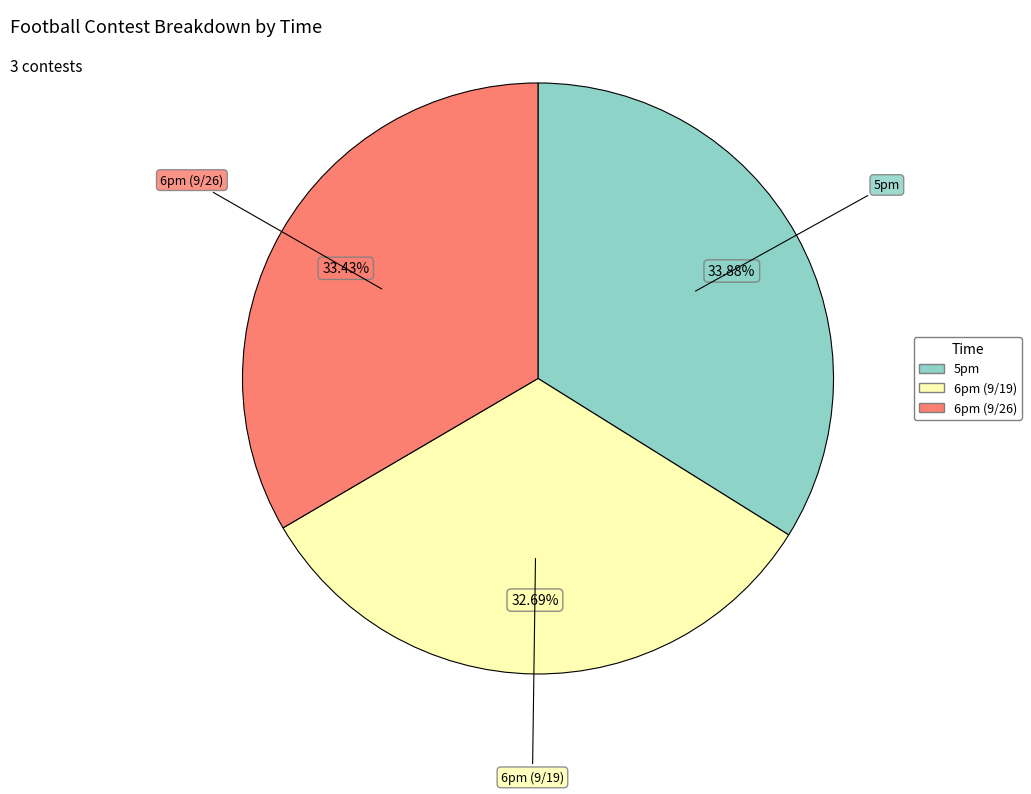

To the nearest percent, what is the difference between the 6pm (9/19) and 6pm (9/26) slice percentages?

1%